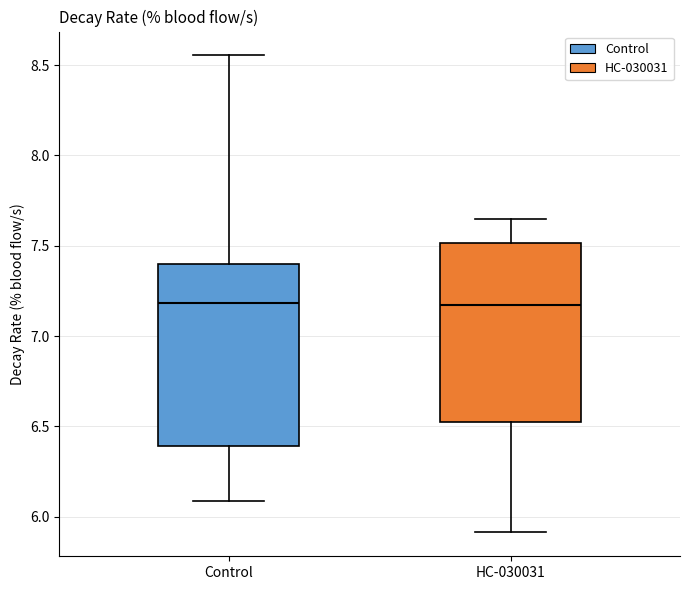

Reading left to right, read every box against the y-axis: the position of its median line, the range the box covers, and the ends of its whiskers. The values are not printed on the chart, so give them approximately, as read against the axis.

Control: median 7.20, box 6.40 to 7.40, whiskers 6.10 to 8.55
HC-030031: median 7.15, box 6.50 to 7.50, whiskers 5.90 to 7.65